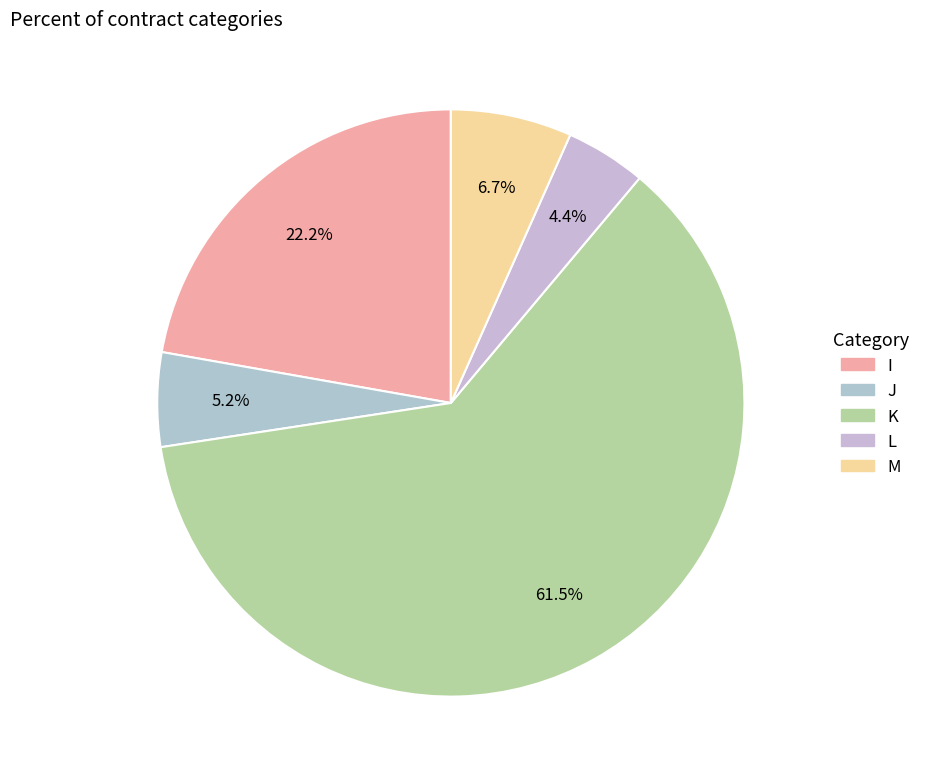

To the nearest percent, what portion does M represent?

7%